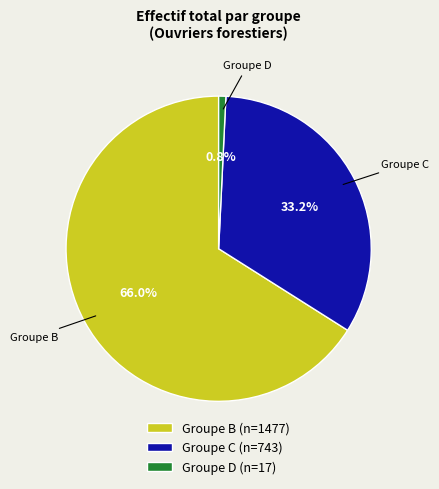

Does Groupe D account for over 50% of the chart?

No